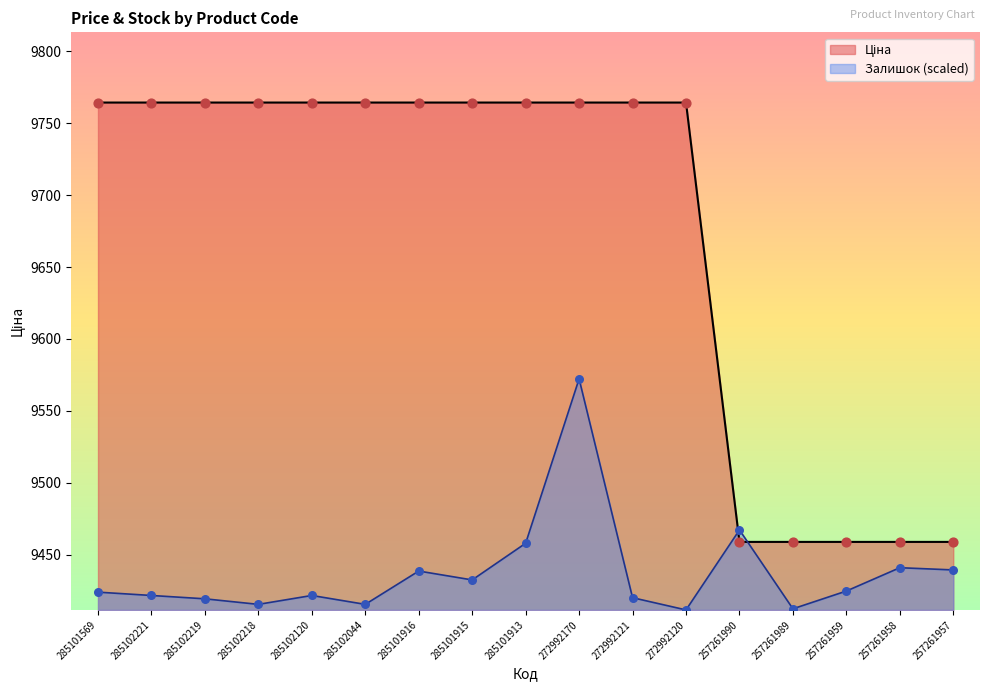

What are all the series names shown in the legend?

Ціна, Залишок